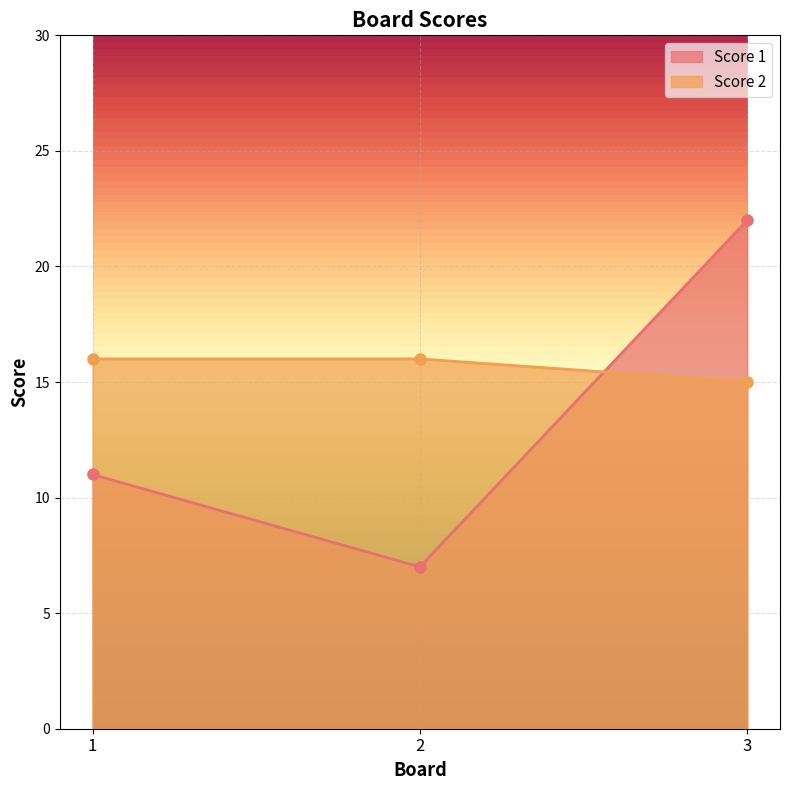

Between 1 and 3, which series saw the biggest shift?

Score 1